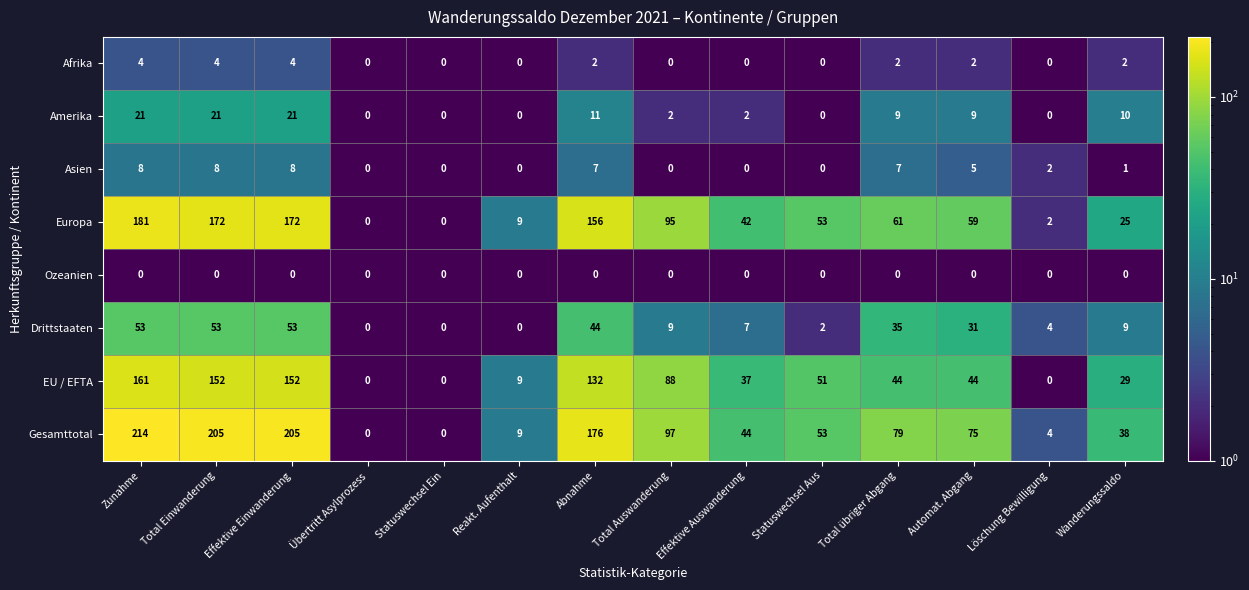

Which series has the largest range (max minus min)?

Gesamttotal